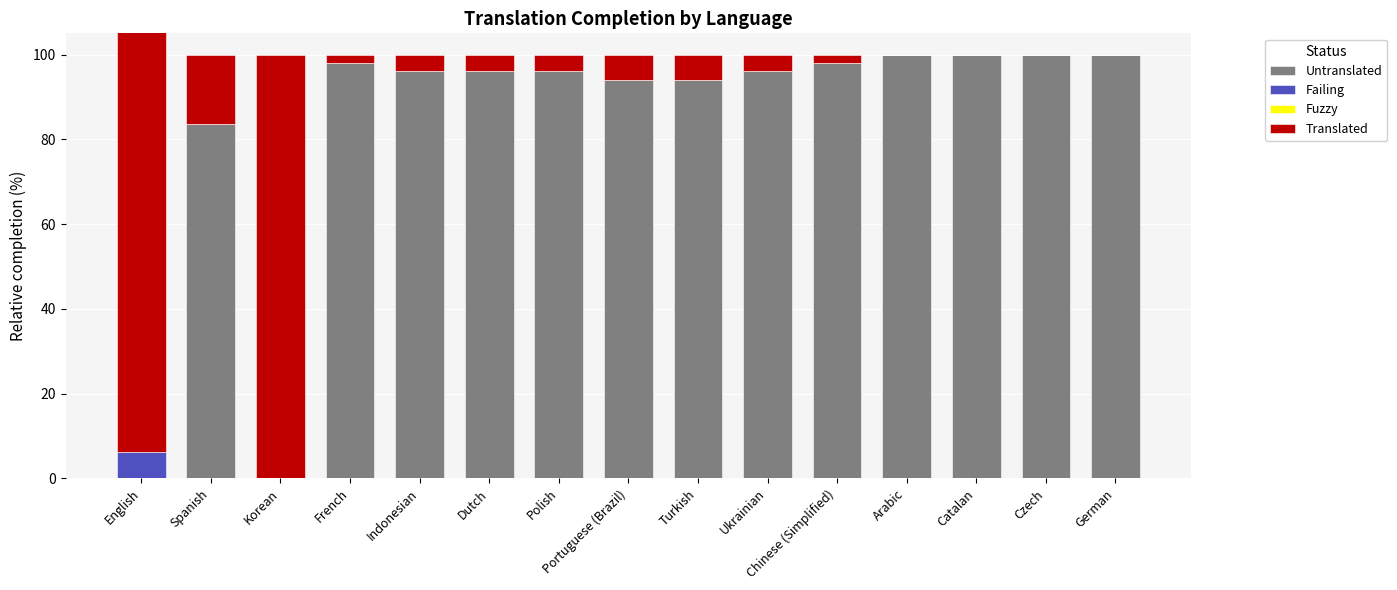

The value of Untranslated at Ukrainian is 96.0. True or false?

True